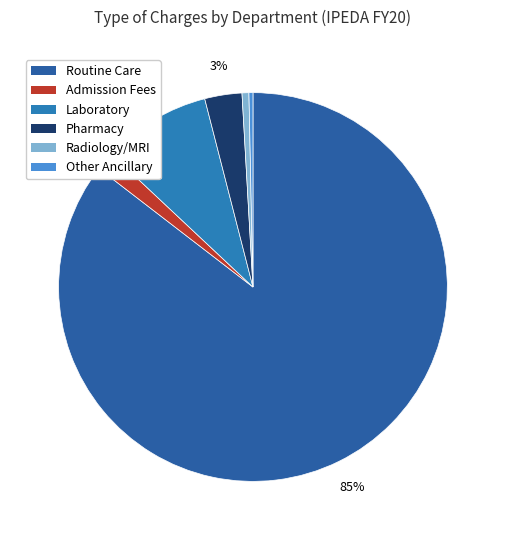

How many segments does this pie chart have?

6